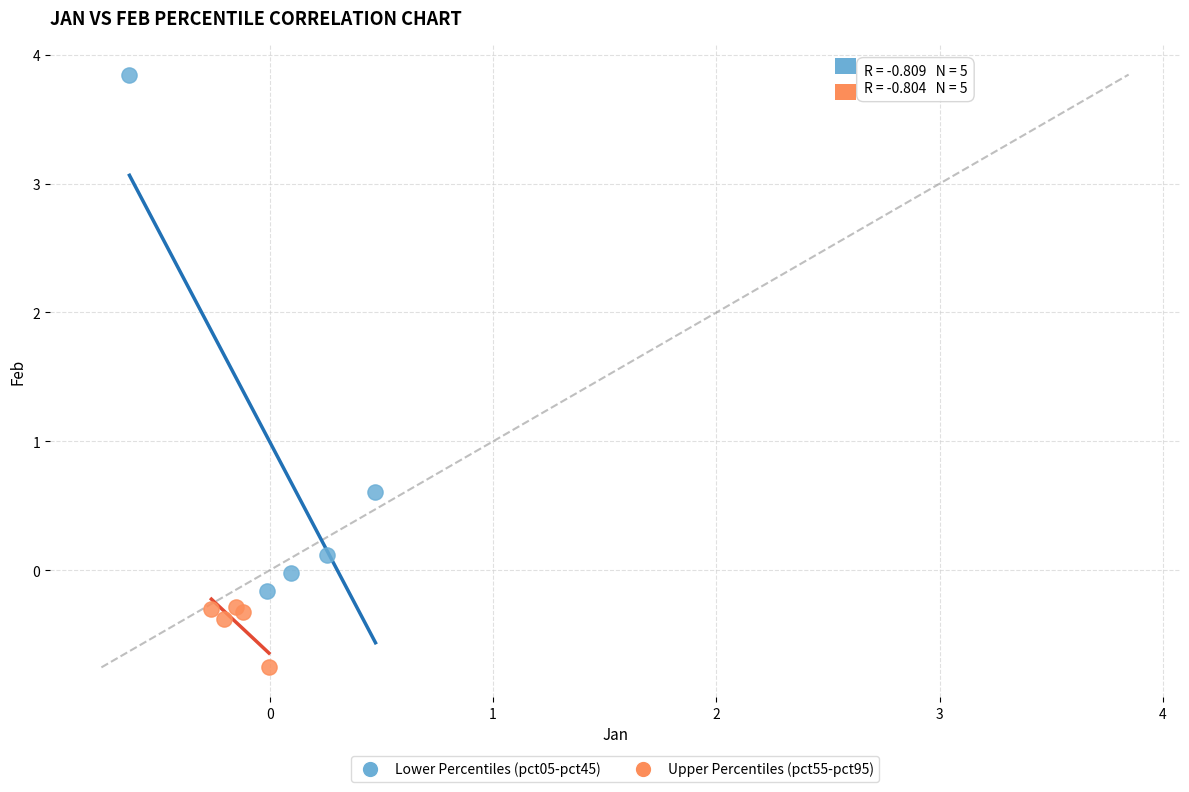

Which series contains the highest Y value?

Lower Percentiles (pct05-pct45)